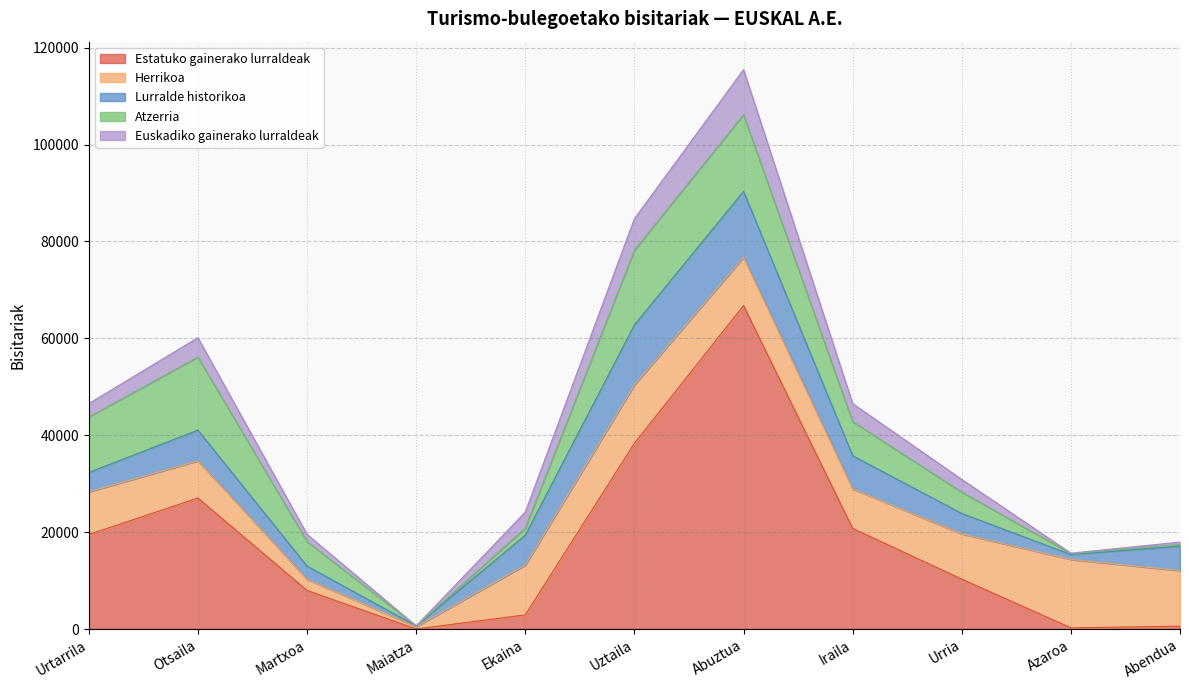

List the series in order of their peak value, lowest first.

Euskadiko gainerako lurraldeak, Lurralde historikoa, Herrikoa, Atzerria, Estatuko gainerako lurraldeak